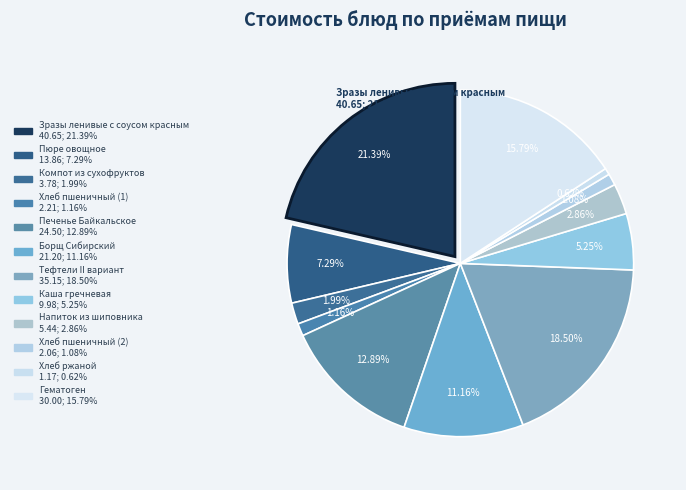

Which slice is the smallest?

Хлеб ржаной